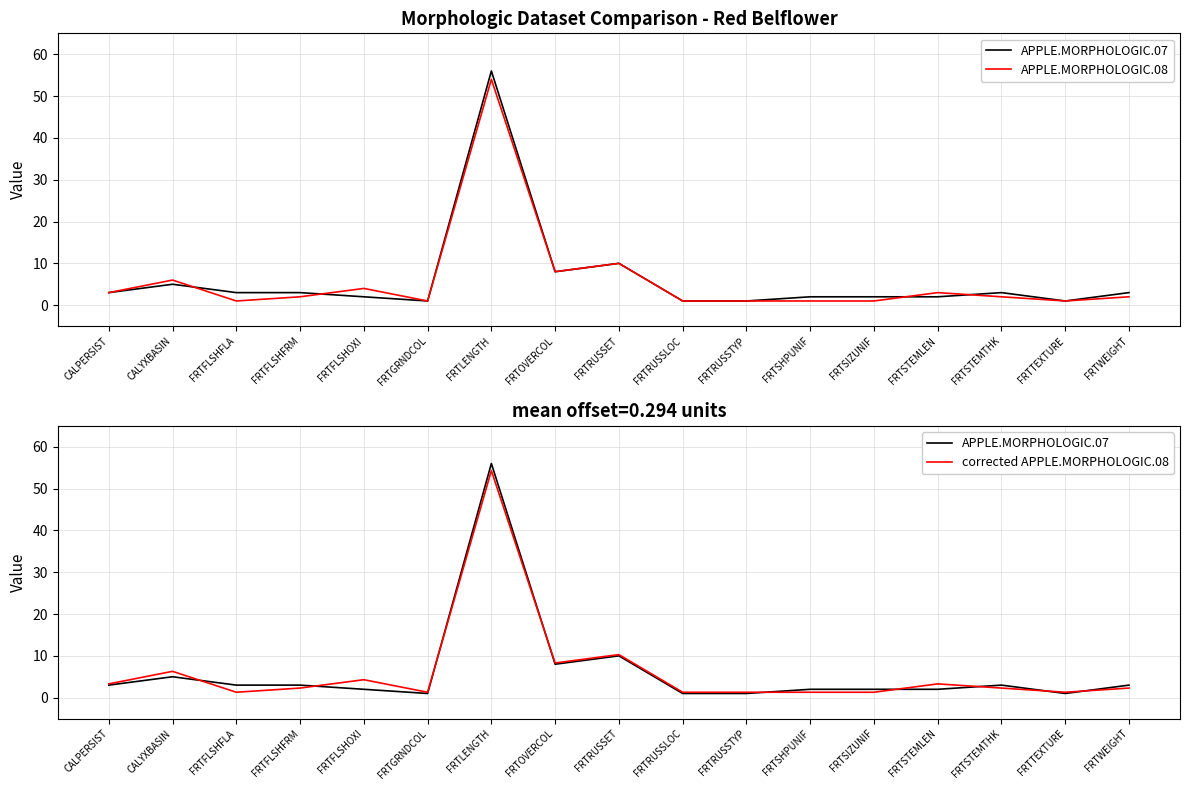

Which category has the highest value across all series?

FRTLENGTH